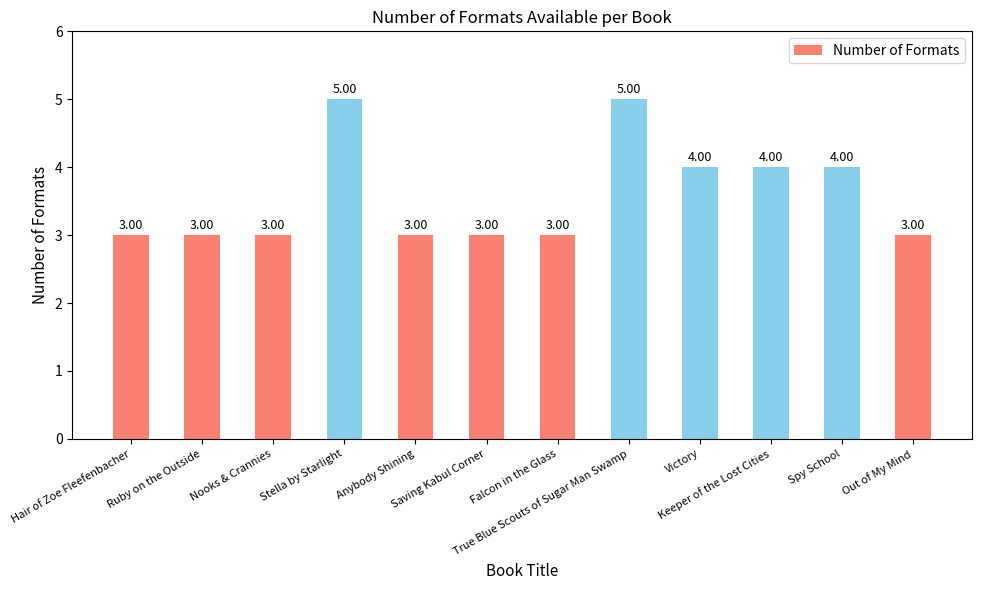

What is the average value?

4